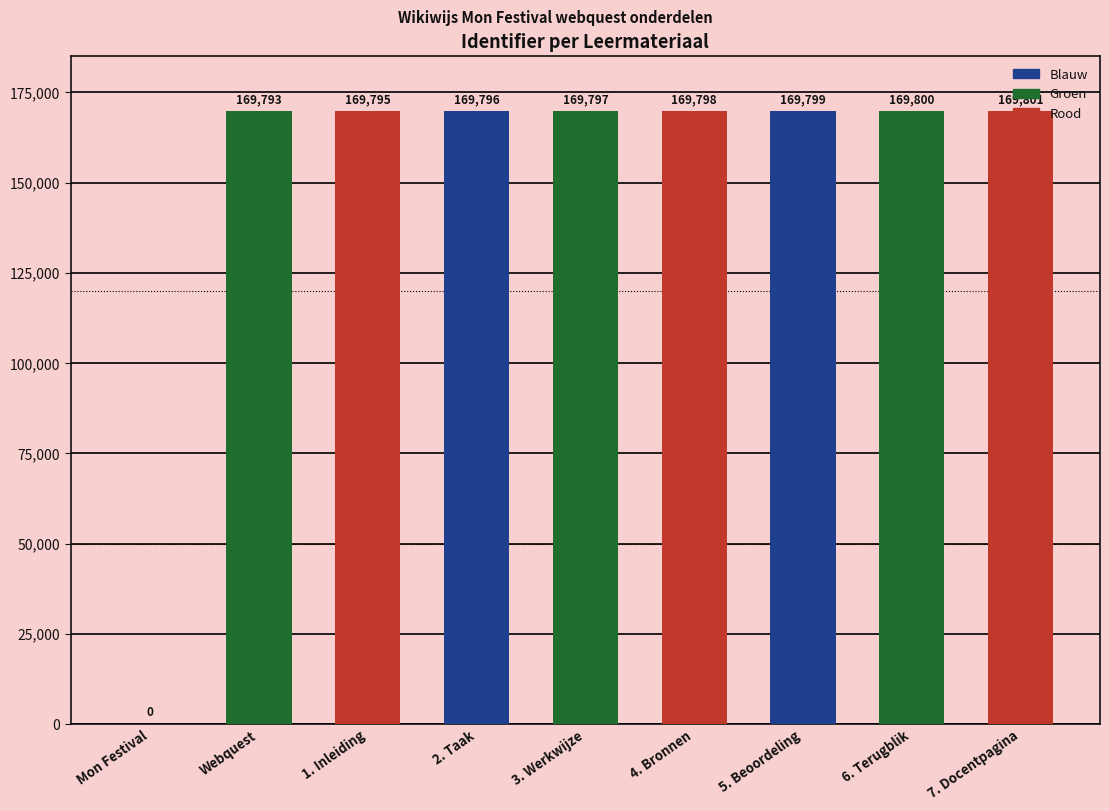

What is the greatest value displayed?

169801